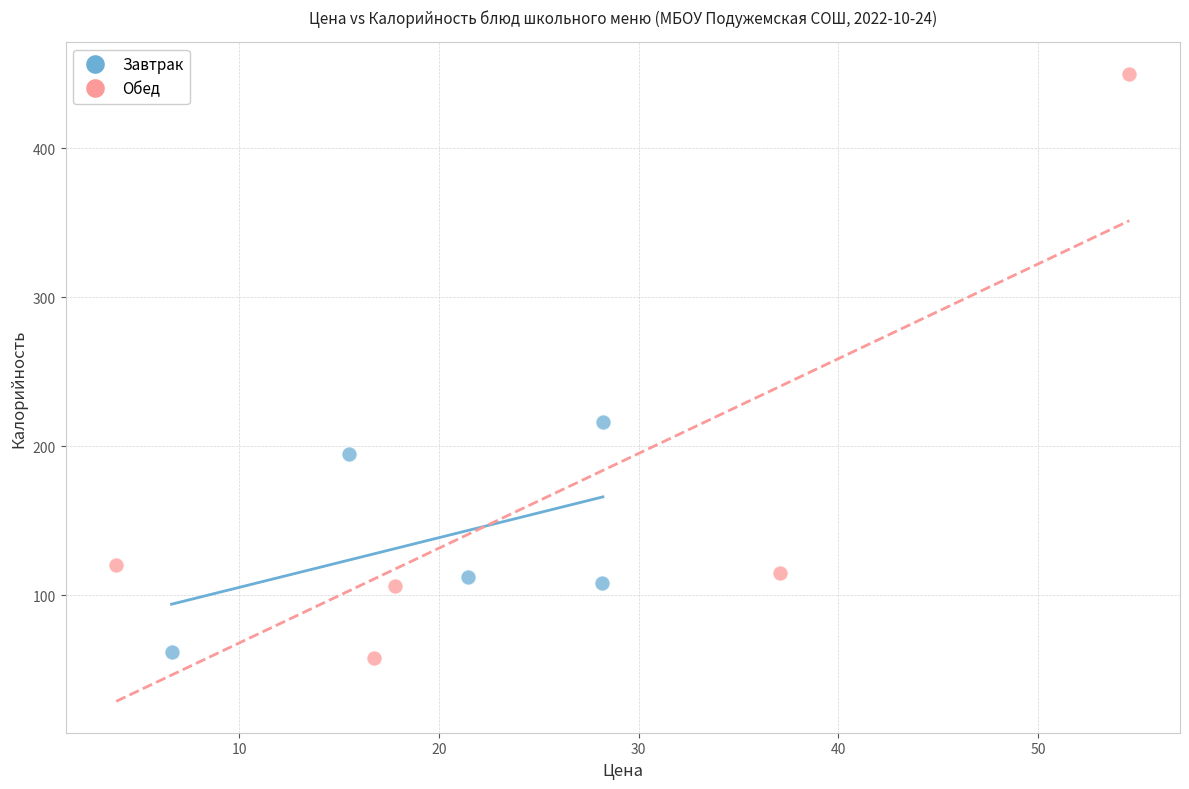

Which series has the largest Y range (max minus min)?

Обед